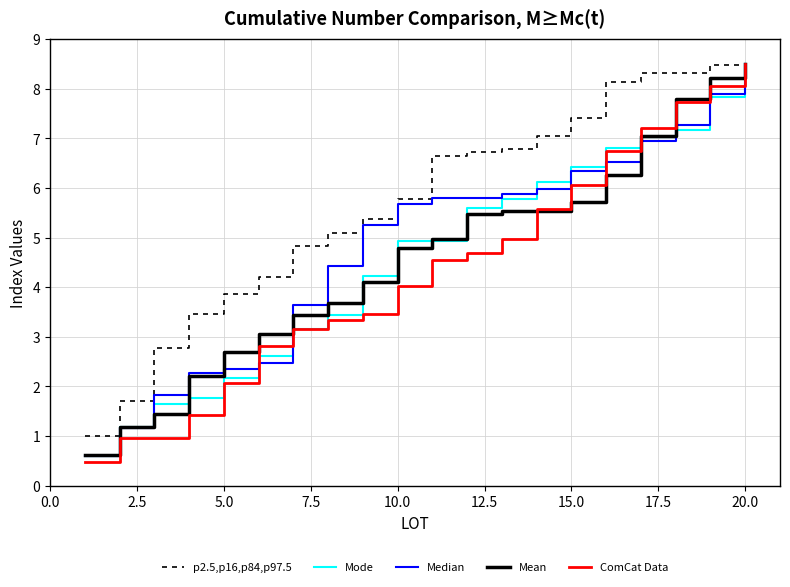

What is the smallest value displayed?

0.5